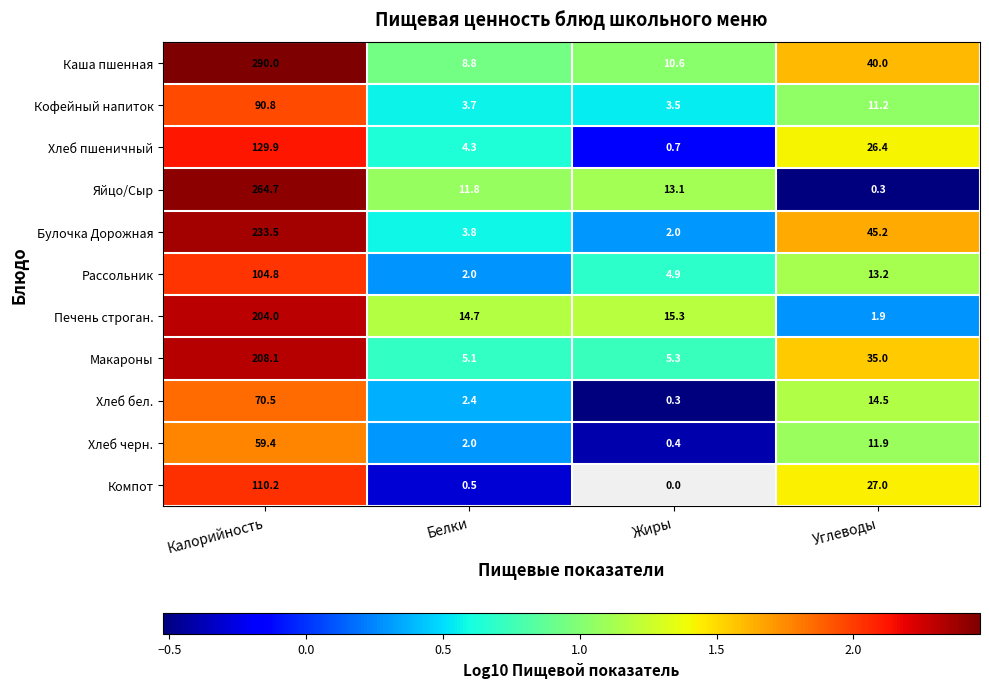

How many series are shown in this chart?

11